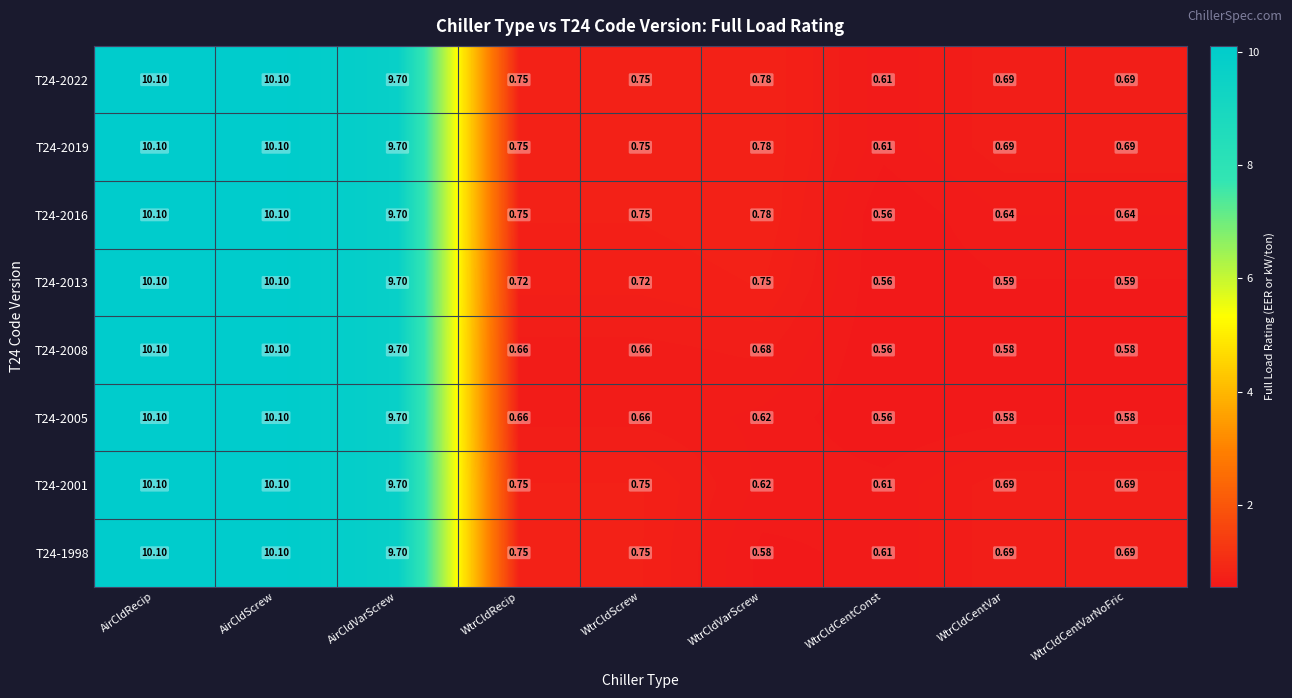

Which category has the lowest value across all series?

WtrCldCentConst